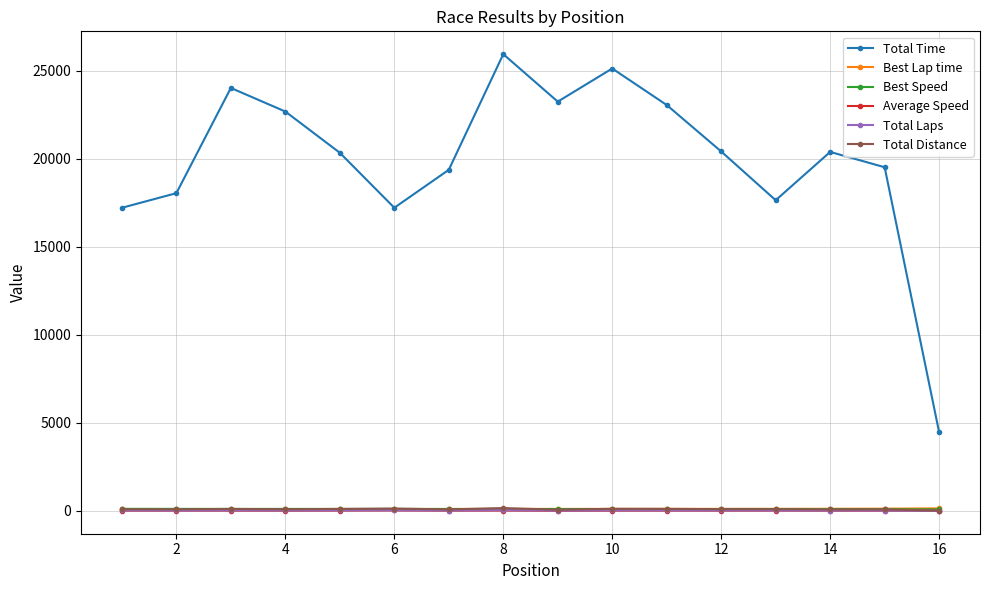

Which series has the largest total across all categories?

Total Time